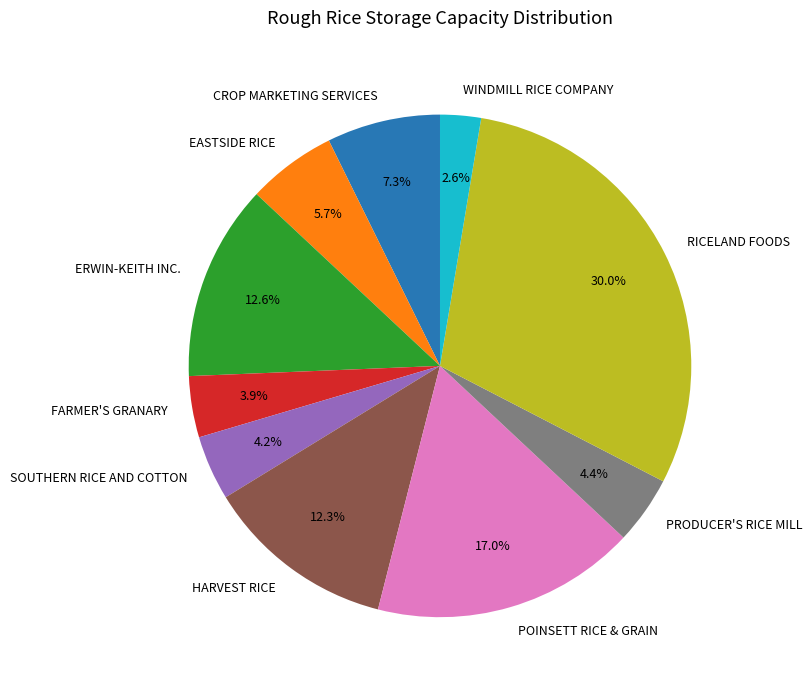

Between CROP MARKETING SERVICES and RICELAND FOODS, which is larger?

RICELAND FOODS